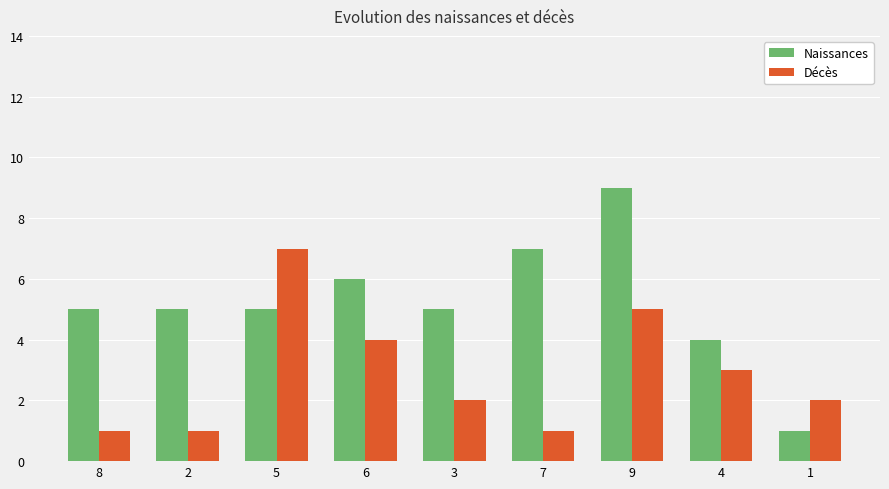

How many bars are there in total?

18